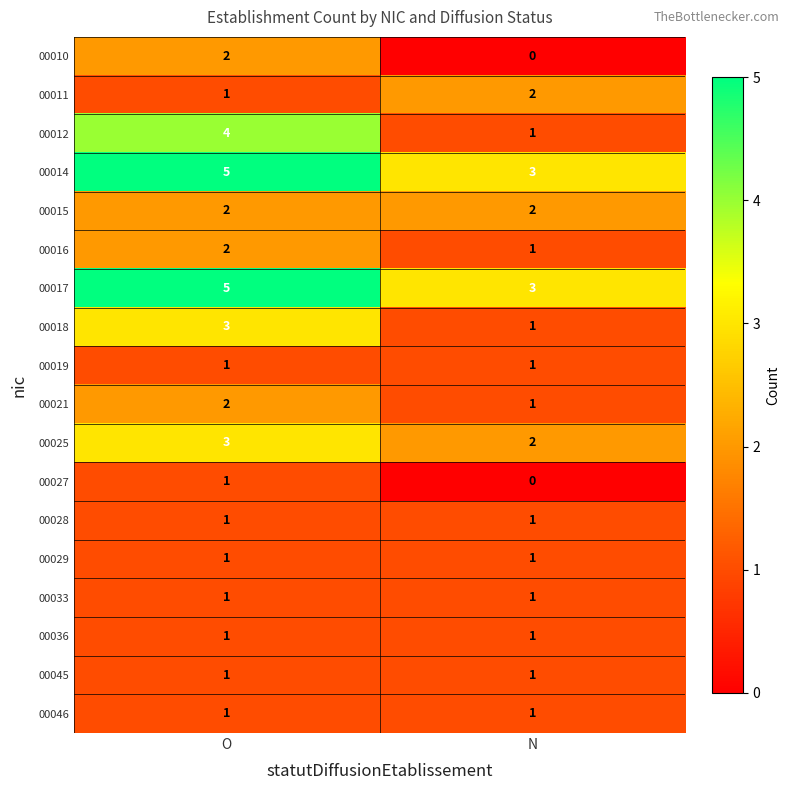

Which category has the highest value across all series?

O